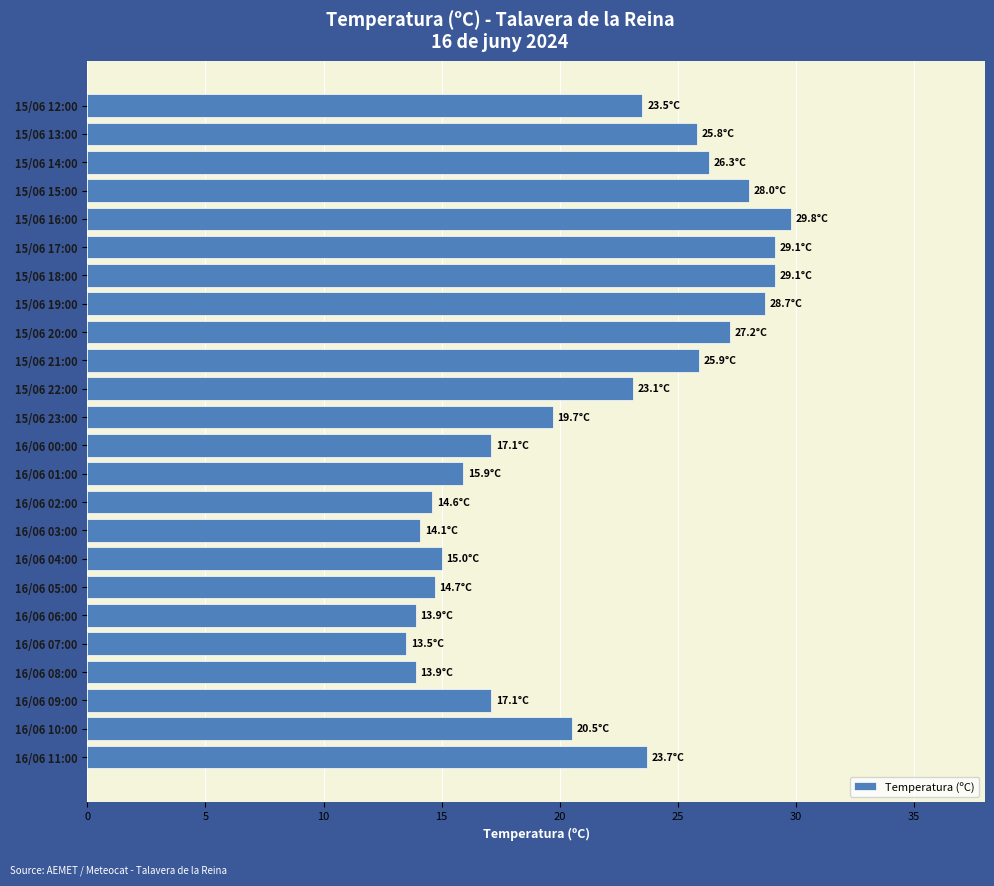

The value at 16/06 00:00 is 9.1. True or false?

False